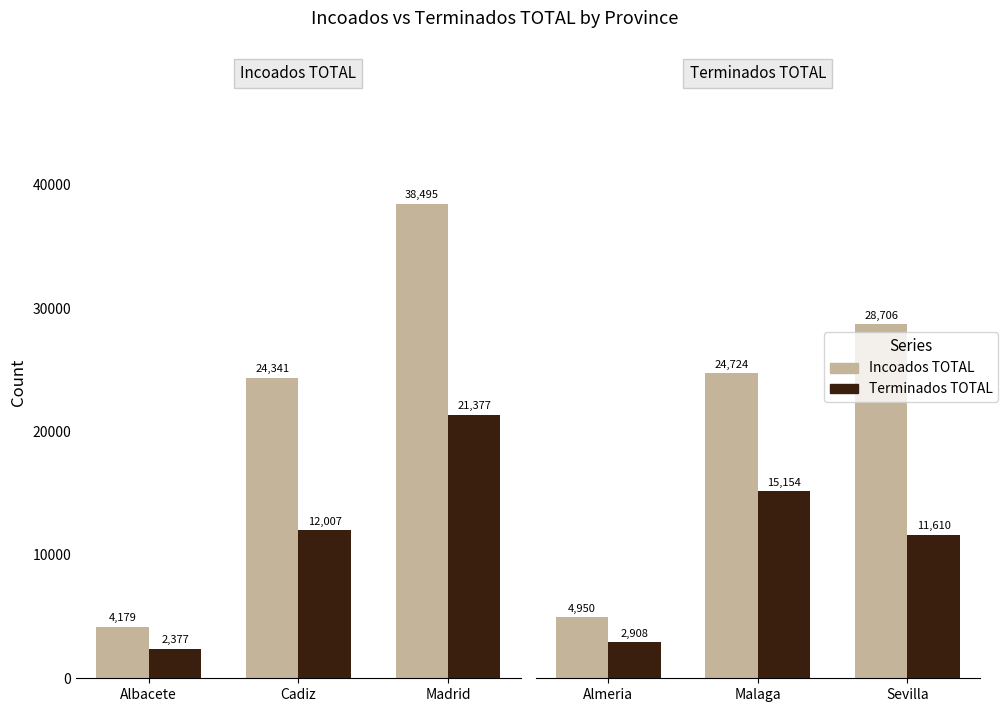

Which series changed the most between Almeria and Malaga?

Incoados TOTAL